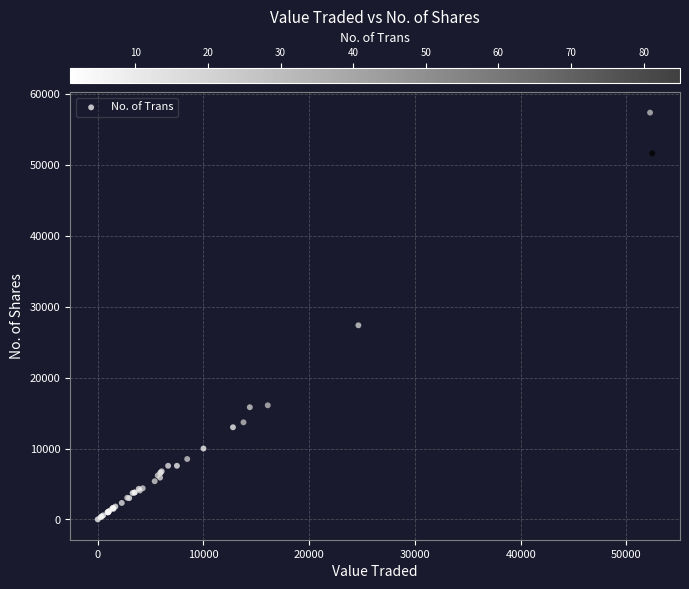

What Y value in the scatter plot is closest to 28698?

27387